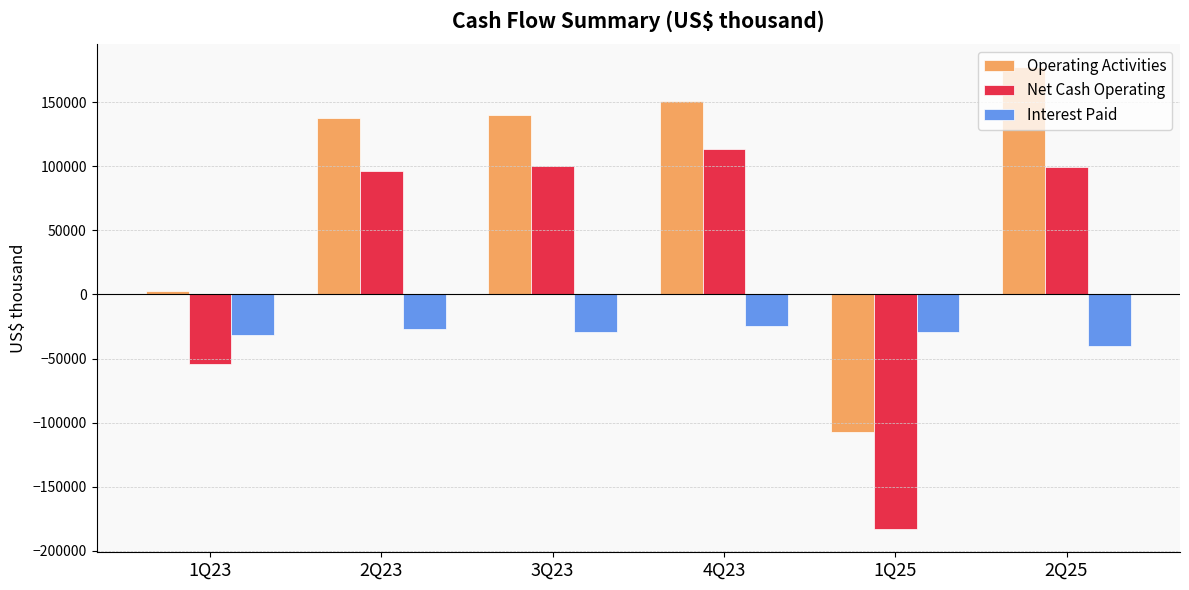

How many categories are shown in the chart?

6